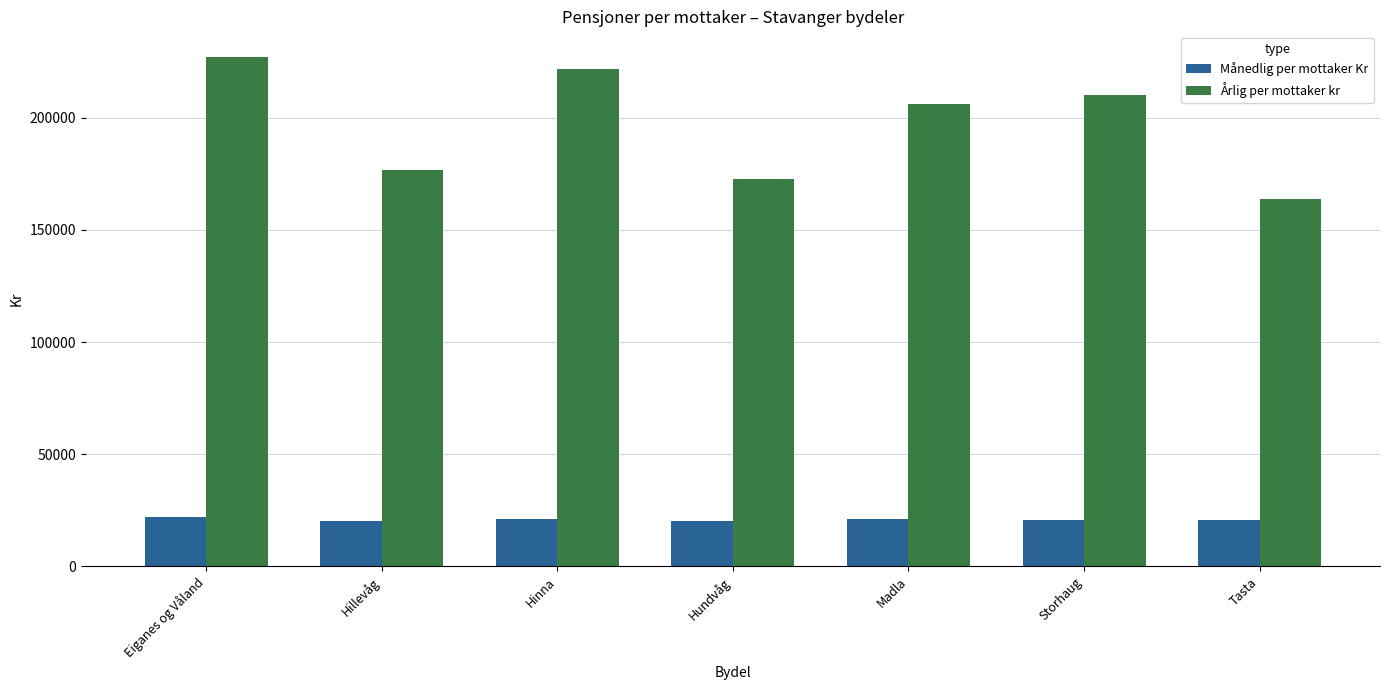

Are the bars grouped side by side (vs. stacked)?

Yes